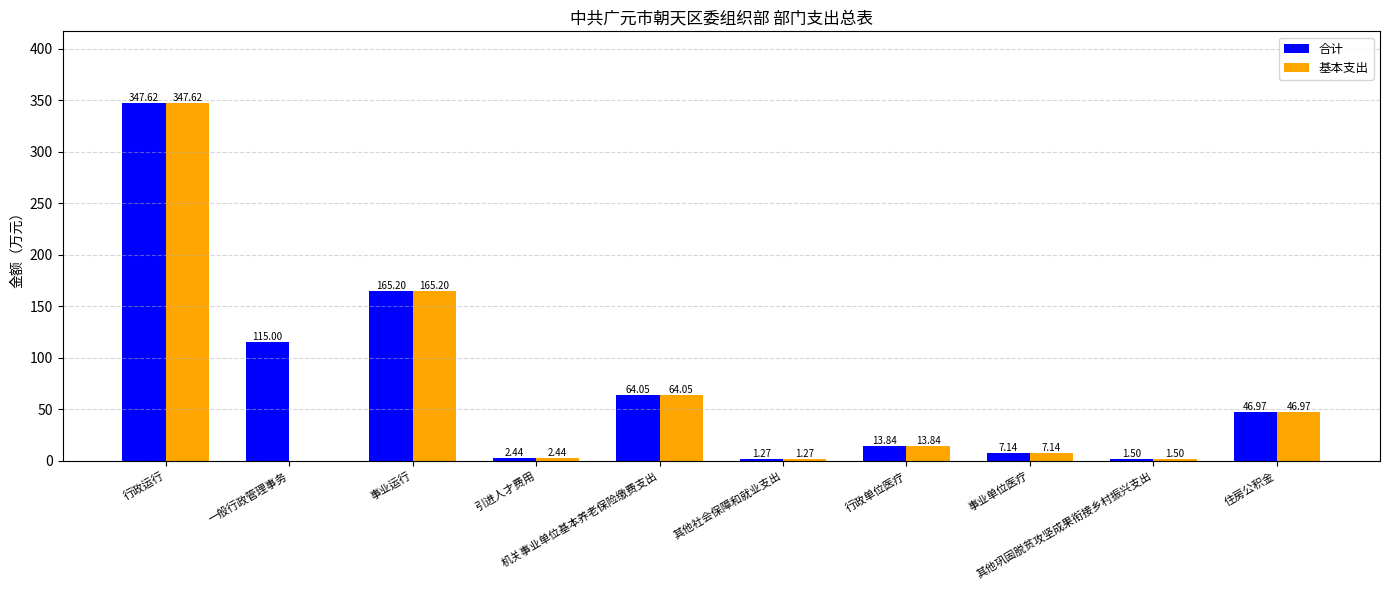

Which series has the largest total across all categories?

合计